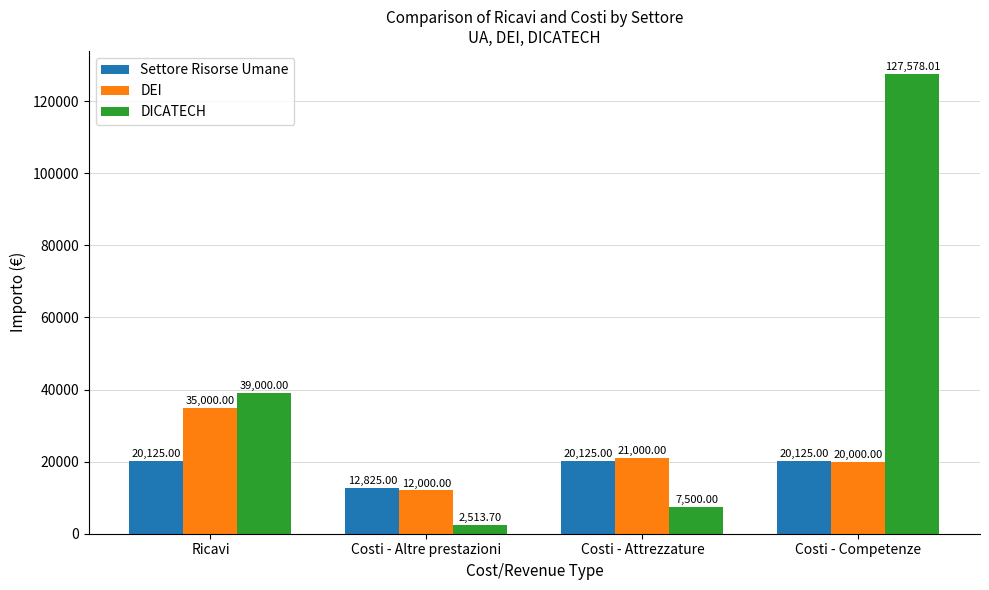

What is the average value of the DICATECH series?

44147.9